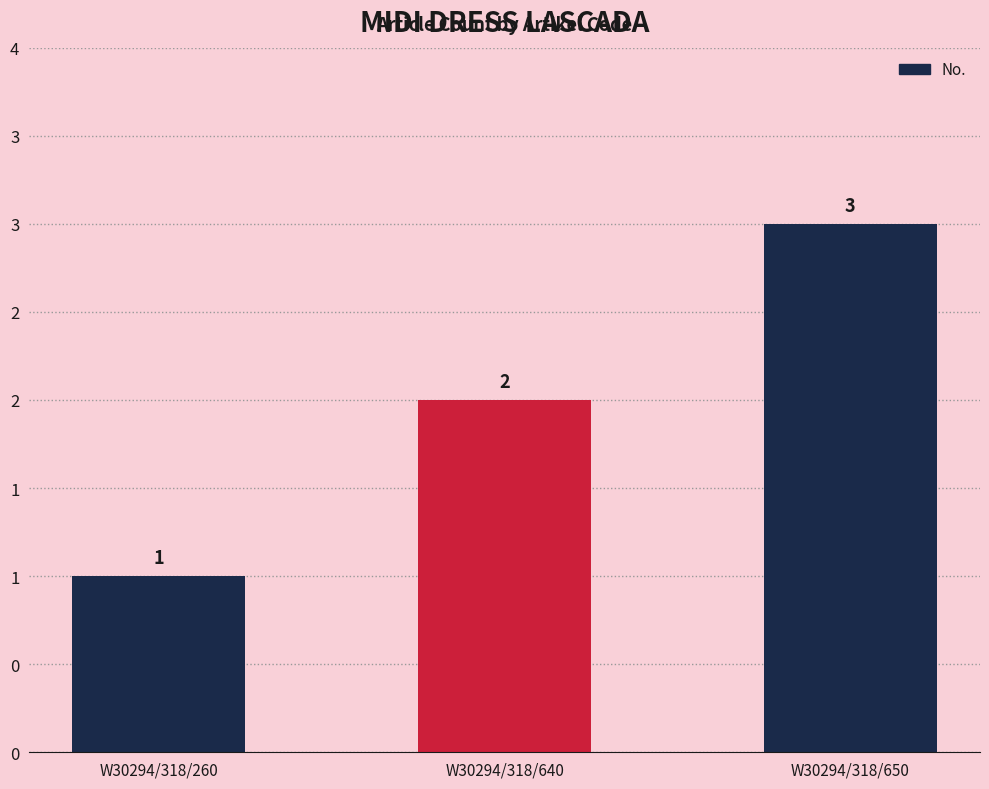

Reading right to left, transcribe all the data shown in this chart.

W30294/318/650=3	W30294/318/640=2	W30294/318/260=1